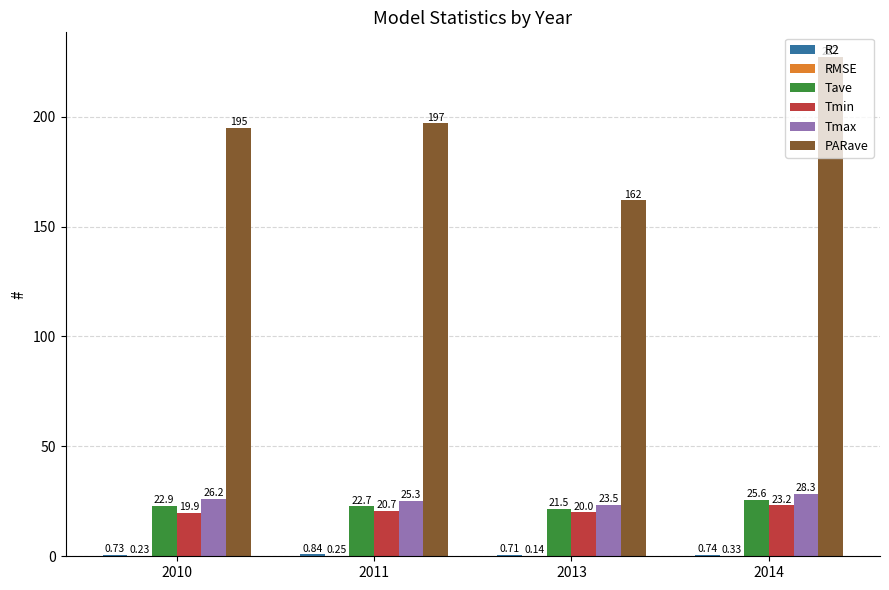

At which category is the sum across all series the highest?

2014